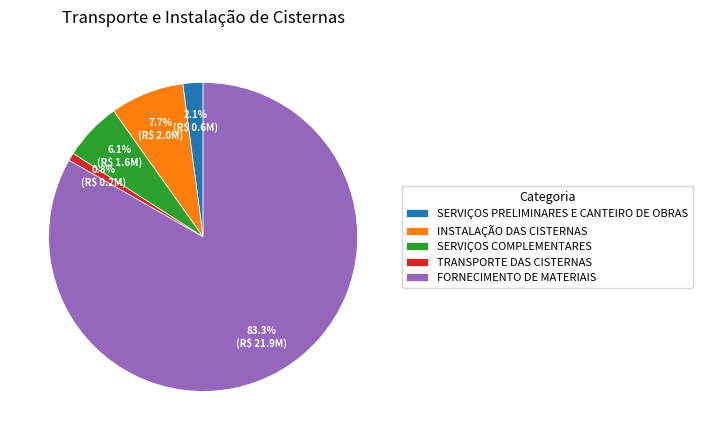

Between SERVIÇOS PRELIMINARES E CANTEIRO DE OBRAS and SERVIÇOS COMPLEMENTARES, which is larger?

SERVIÇOS COMPLEMENTARES